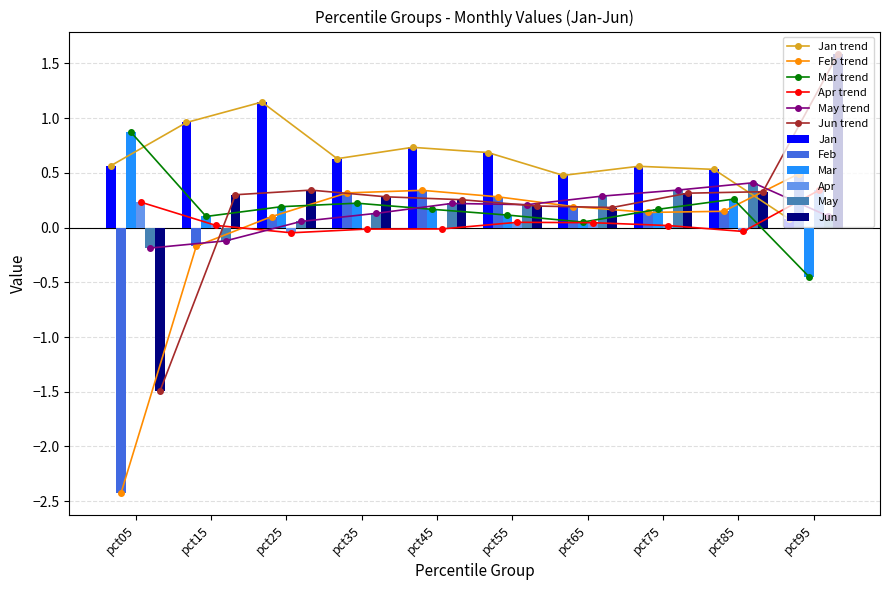

What is the difference between the Jan values at pct35 and pct75?

0.1